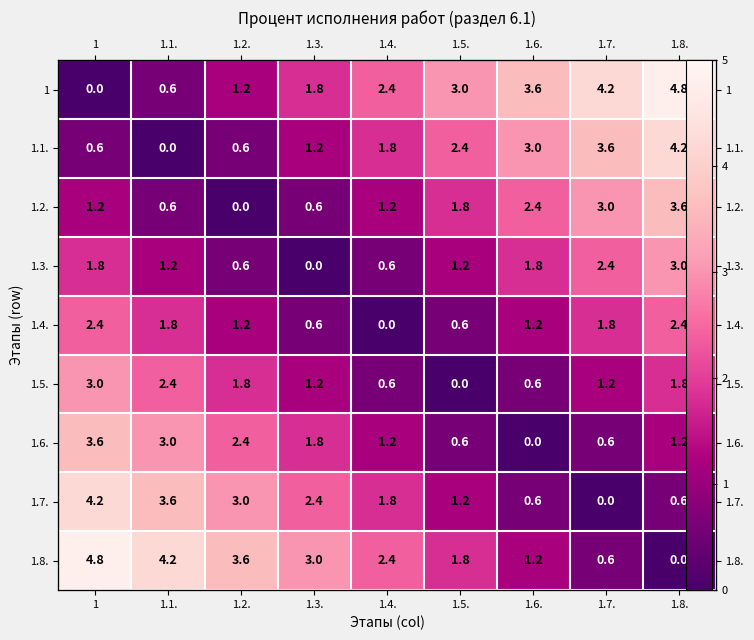

Which series has the largest total across all categories?

1